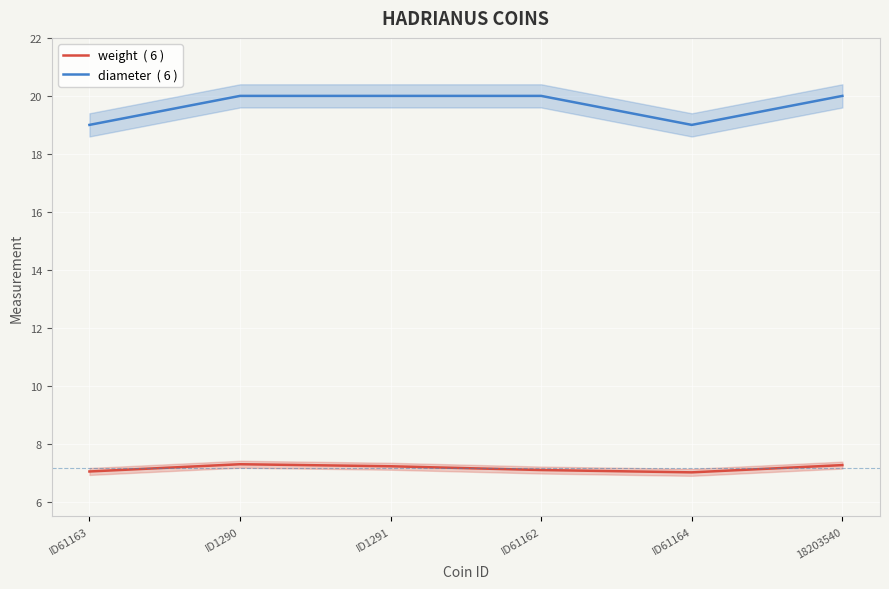

Where is the first local minimum for diameter  ( 6 )?

ID61164